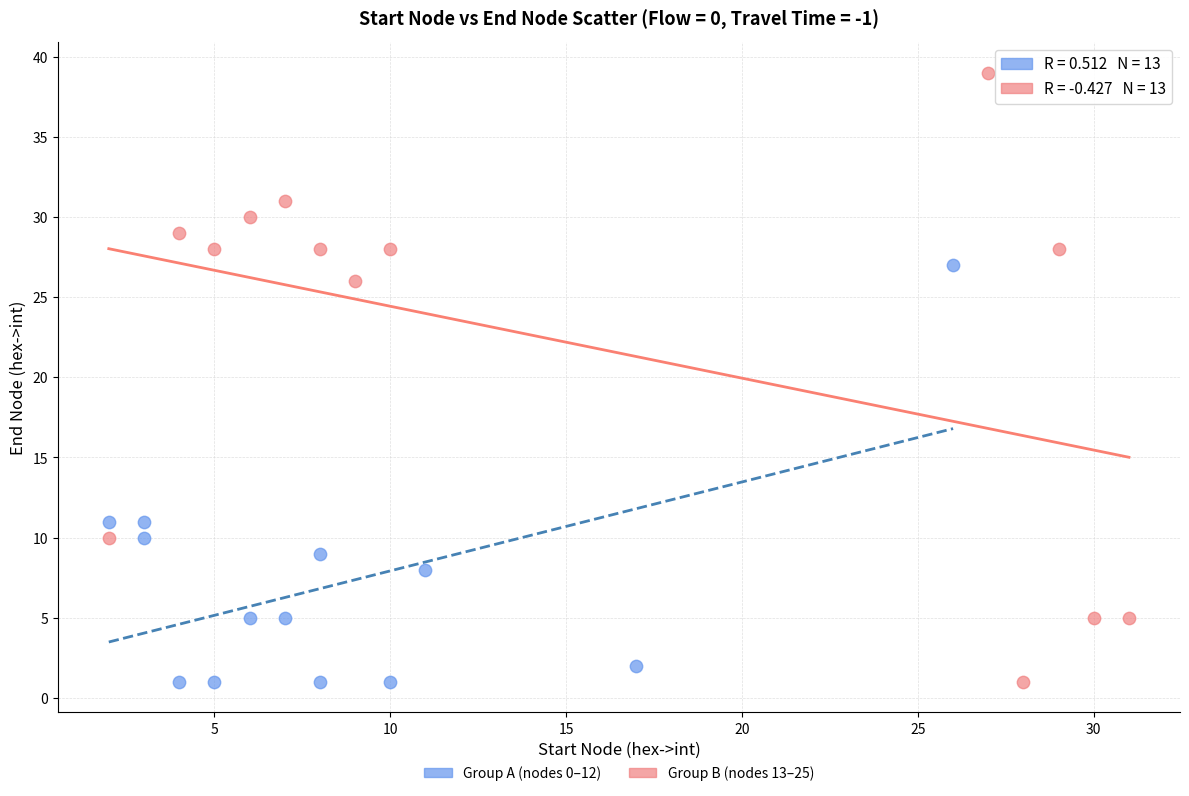

Which series reaches the maximum Y coordinate?

Group B (nodes 13–25)